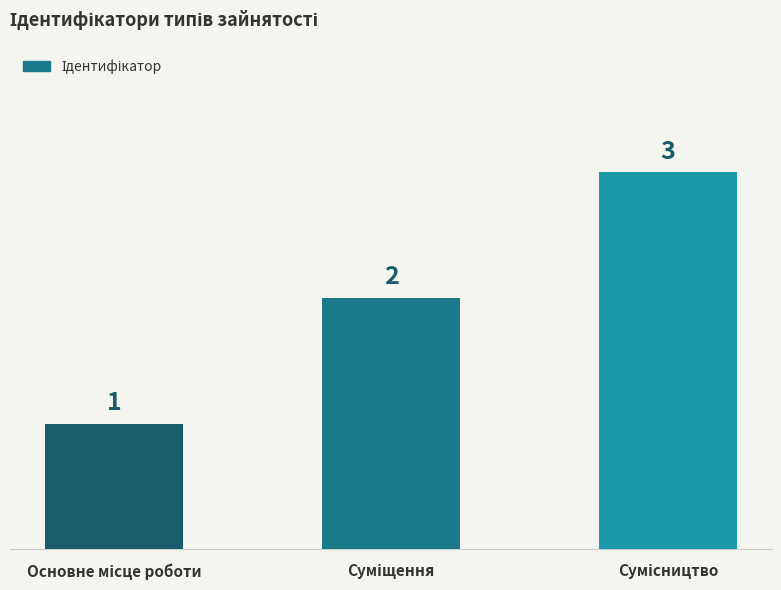

What is the value of the 2nd bar from the left?

2